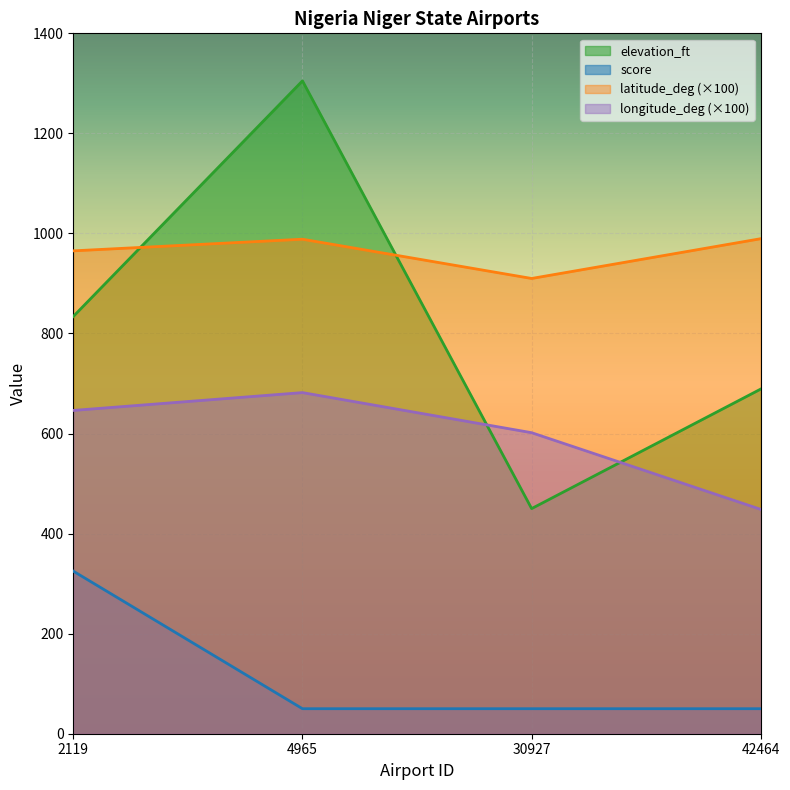

Rank the series by their maximum value, from highest to lowest.

elevation_ft, latitude_deg (×100), longitude_deg (×100), score